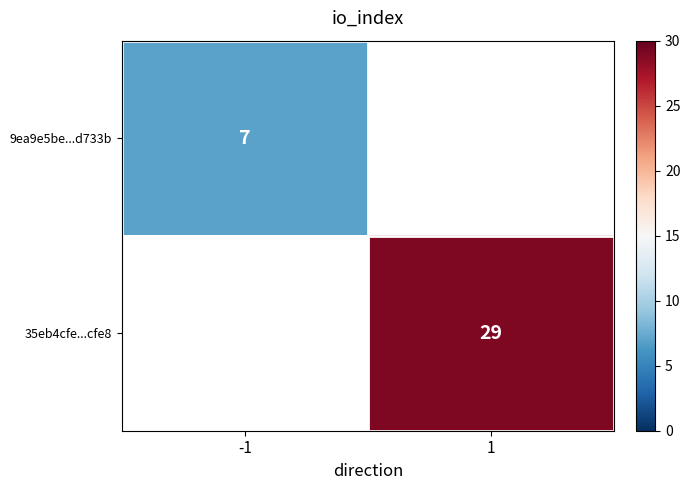

Is it true that 35eb4cfe...cfe8 equals 10 at 1?

False